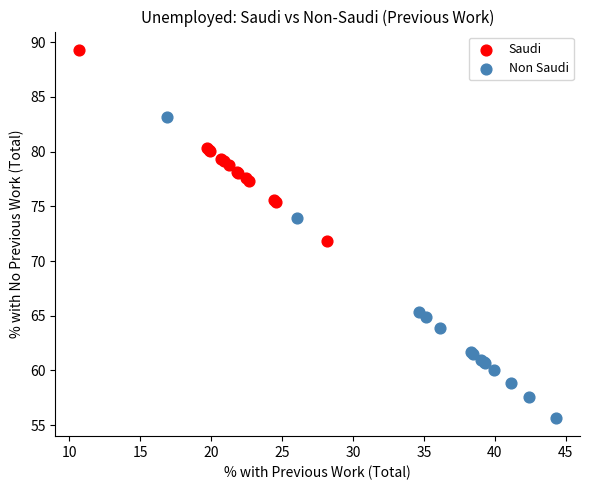

Which series reaches the maximum Y coordinate?

Saudi